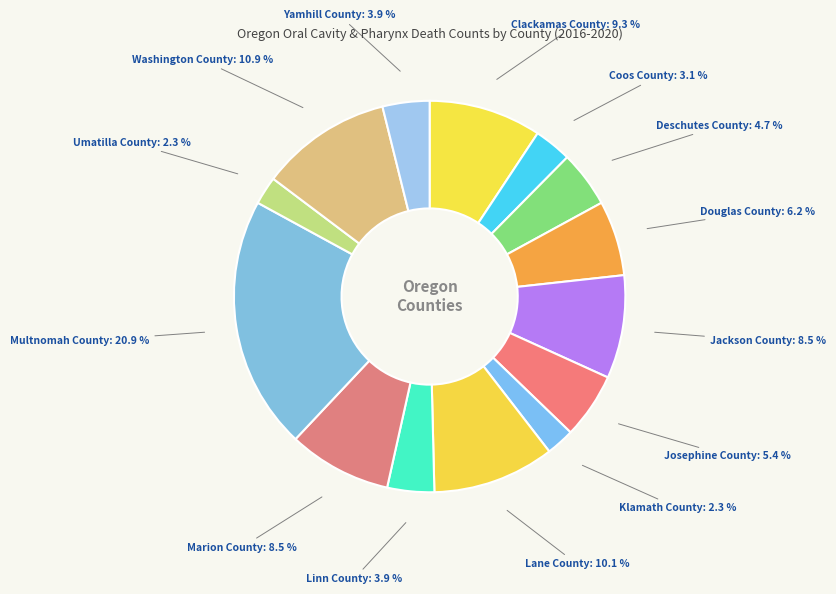

Count the number of slices in the pie.

14